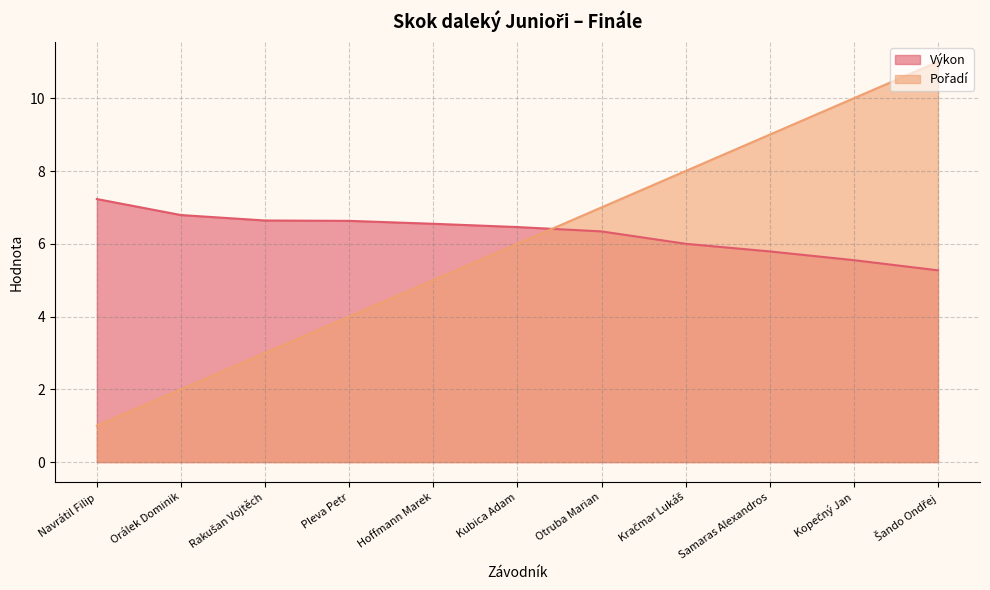

Which has a higher value, Rakušan Vojtěch or Kračmar Lukáš?

Rakušan Vojtěch